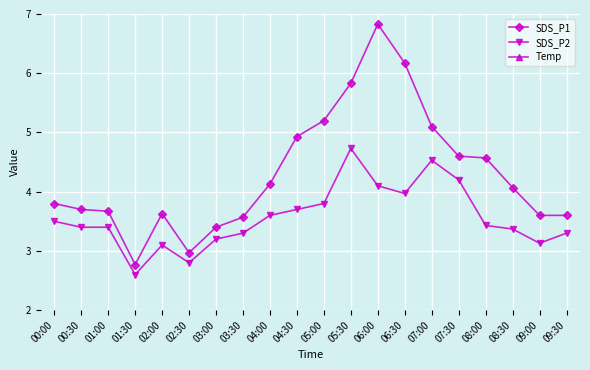

What is the approximate value of SDS_P2 at 03:30?

3.3